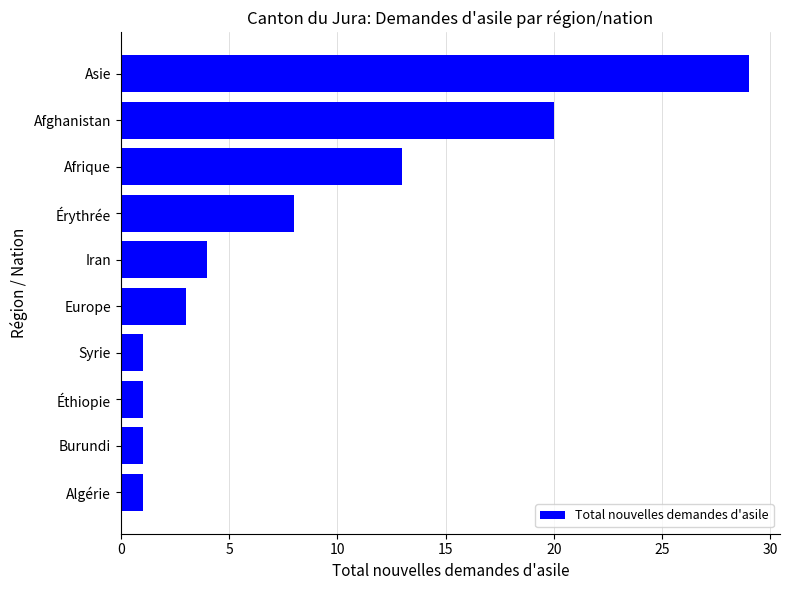

Between Asie and Europe, which is larger?

Asie